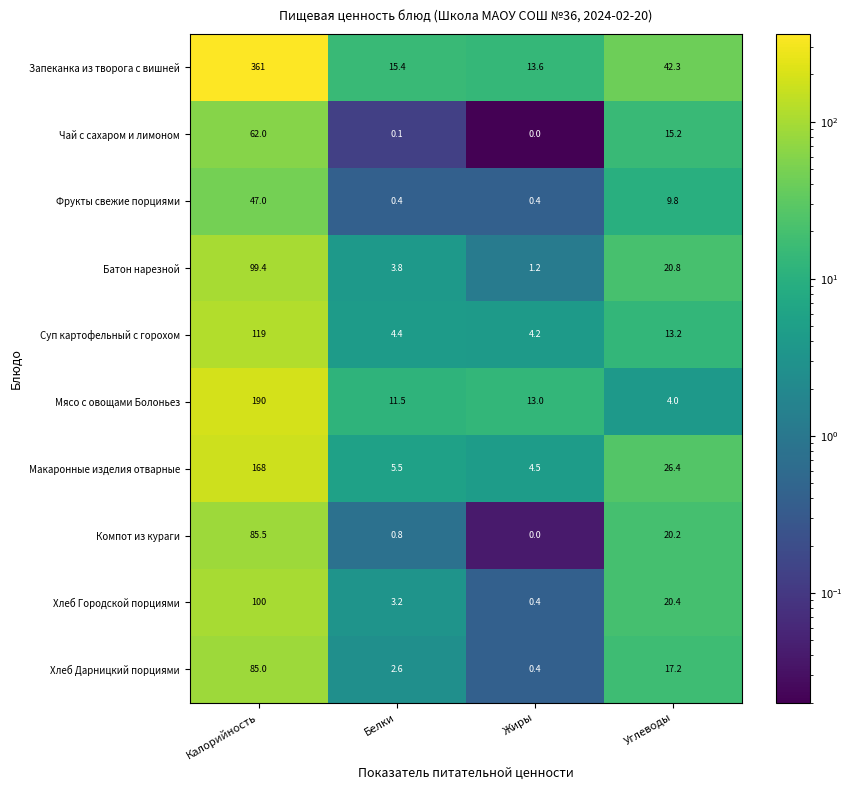

True or false: Хлеб Дарницкий порциями has a value of 1.4 at Белки.

False